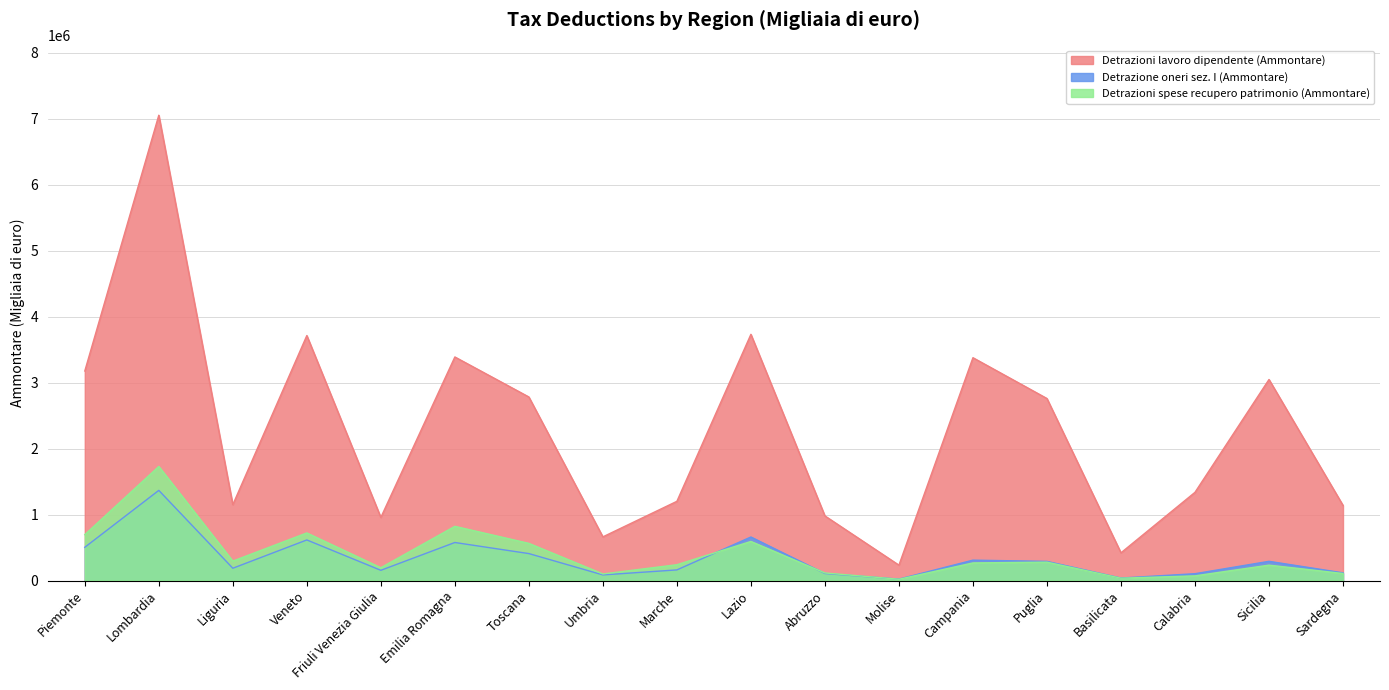

Which category has the lowest value across all series?

Molise